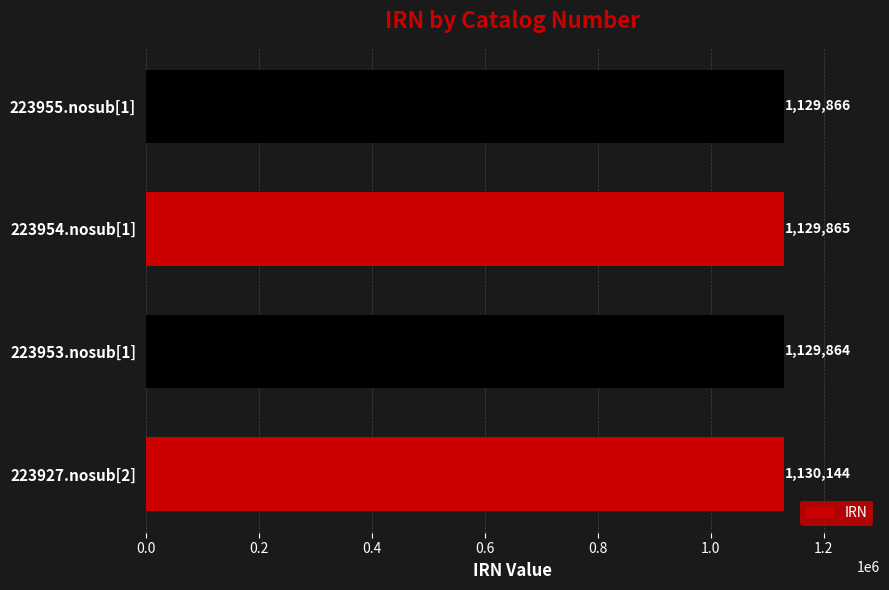

What is the change in value from 223953.nosub[1] to 223955.nosub[1]?

+2